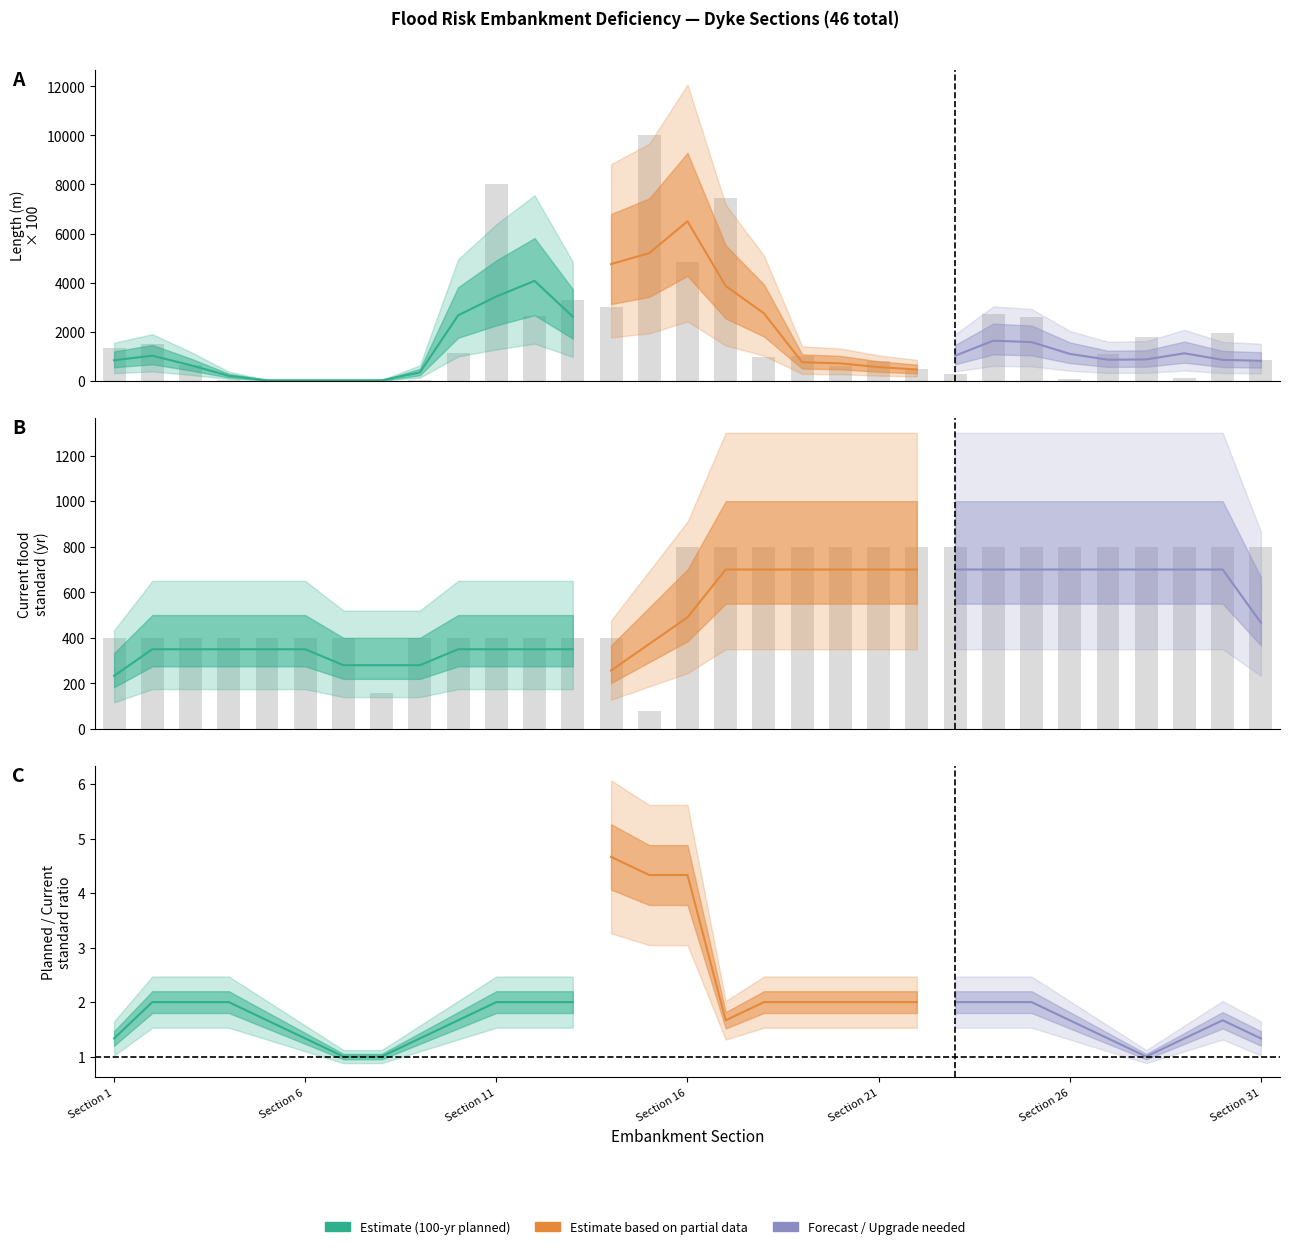

What is the value of the length_km bar at the 8th from the left?

0.1